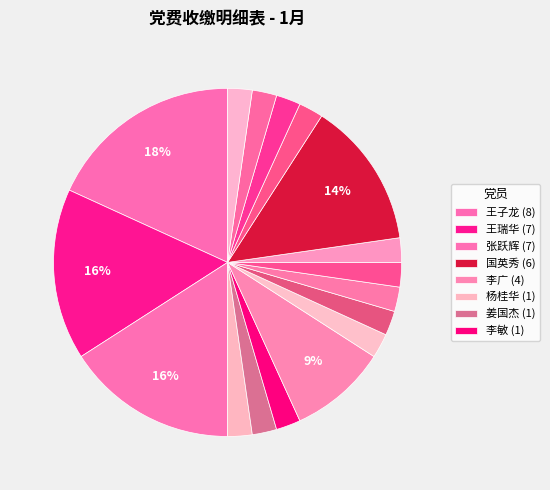

What is the largest slice in the pie chart?

王子龙